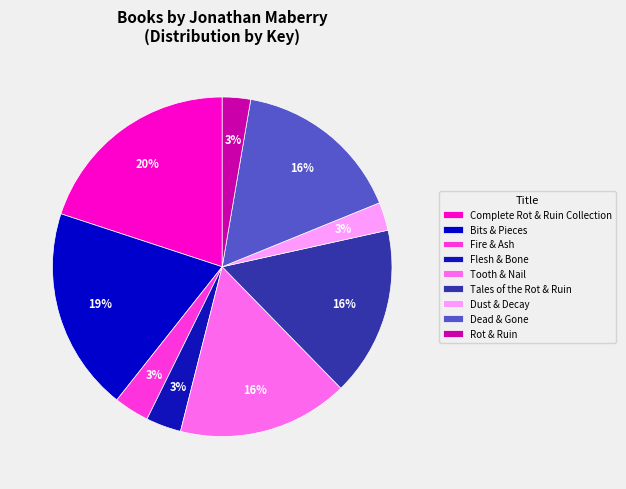

How many segments does this pie chart have?

9